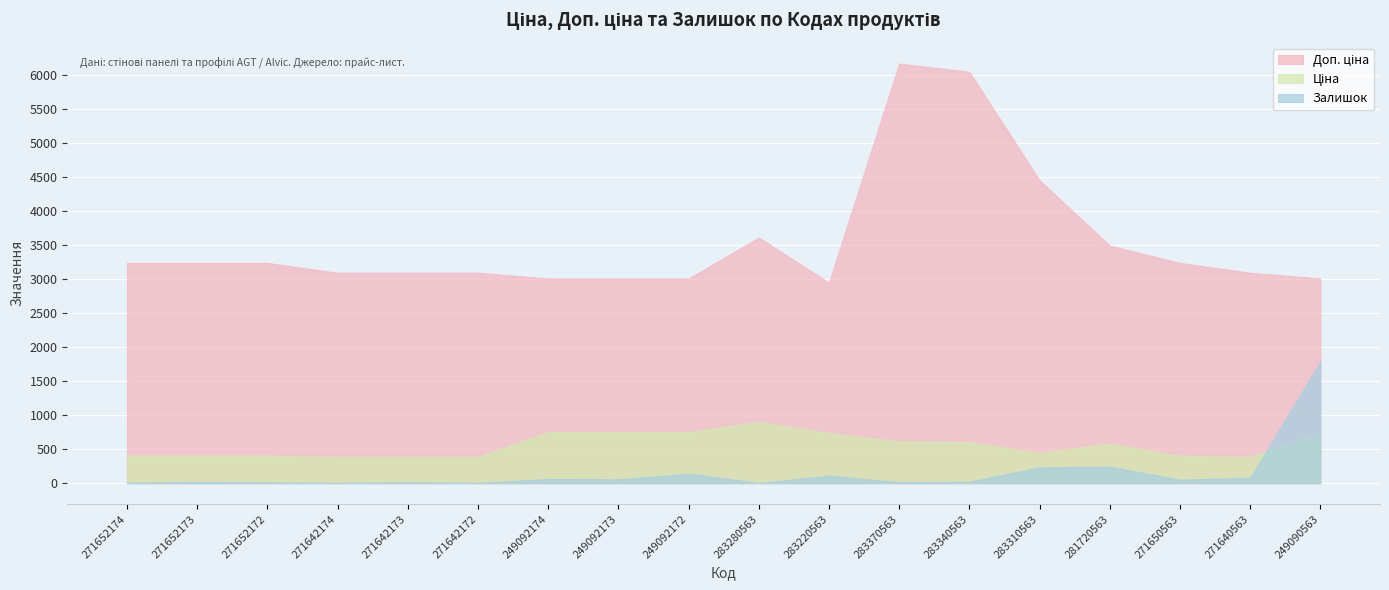

Reading right to left, transcribe all the data shown in this chart.

Ціна: 753.0	387.0	405.1	582.8	445.8	605.4	617.4	737.9	903.5	753.0	753.0	753.0	387.0	387.0	387.0	405.1	405.1	405.1
Доп. ціна: 3011.8	3096.2	3240.7	3496.7	4457.5	6053.7	6174.2	2951.6	3614.2	3011.8	3011.8	3011.8	3096.2	3096.2	3096.2	3240.7	3240.7	3240.7
Залишок: 1789.0	79.0	52.0	243.0	233.0	23.0	15.0	111.0	3.0	140.0	57.0	62.0	5.0	14.0	5.0	12.0	18.0	7.0